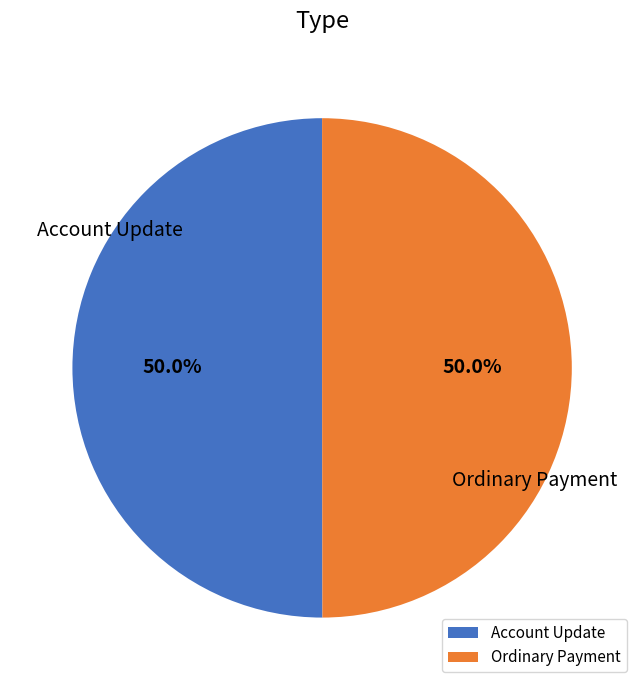

What is the ratio of the value at Account Update to the value at Ordinary Payment?

1.0